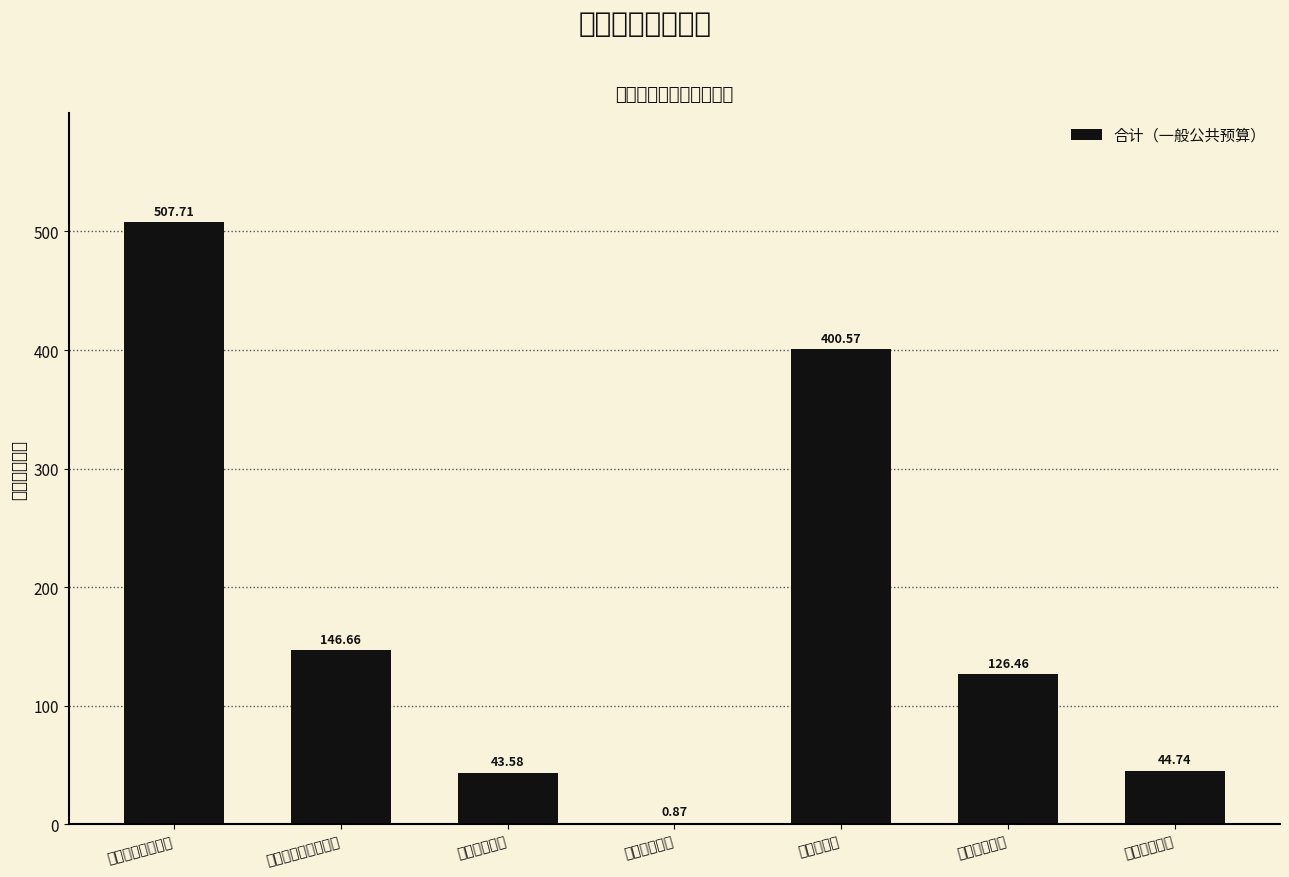

What is the sum of all values?

1270.6